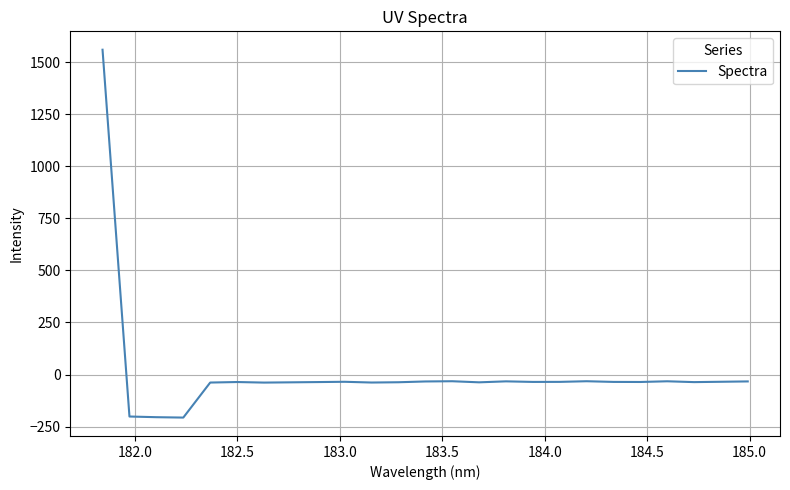

What is the difference between the maximum and minimum values?

1765.6